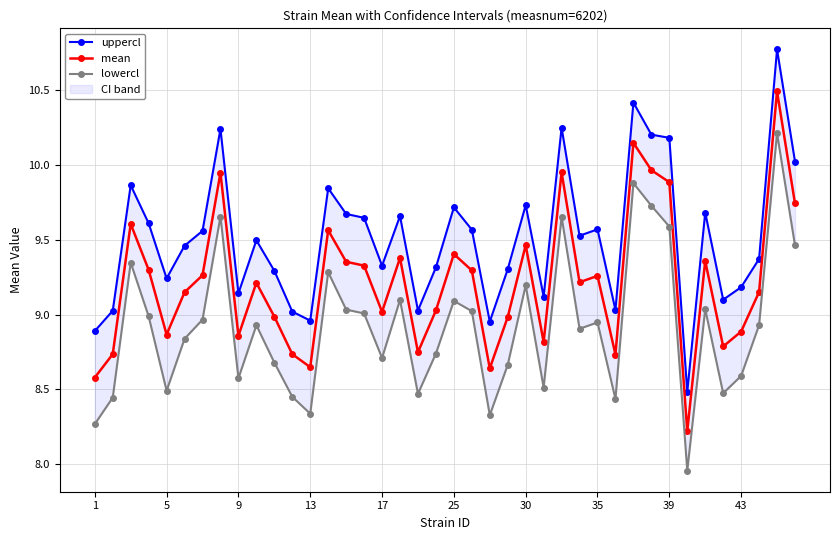

Reading left to right, what are all the values shown in this chart?

uppercl: 8.9	9.0	9.9	9.6	9.2	9.5	9.6	10.2	9.1	9.5	9.3	9.0	9.0	9.8	9.7	9.6	9.3	9.7	9.0	9.3	9.7	9.6	9.0	9.3	9.7	9.1	10.3	9.5	9.6	9.0	10.4	10.2	10.2	8.5	9.7	9.1	9.2	9.4	10.8	10.0
mean: 8.6	8.7	9.6	9.3	8.9	9.1	9.3	9.9	8.9	9.2	9.0	8.7	8.6	9.6	9.4	9.3	9.0	9.4	8.7	9.0	9.4	9.3	8.6	9.0	9.5	8.8	10.0	9.2	9.3	8.7	10.1	10.0	9.9	8.2	9.4	8.8	8.9	9.2	10.5	9.7
lowercl: 8.3	8.4	9.3	9.0	8.5	8.8	9.0	9.7	8.6	8.9	8.7	8.4	8.3	9.3	9.0	9.0	8.7	9.1	8.5	8.7	9.1	9.0	8.3	8.7	9.2	8.5	9.7	8.9	8.9	8.4	9.9	9.7	9.6	8.0	9.0	8.5	8.6	8.9	10.2	9.5